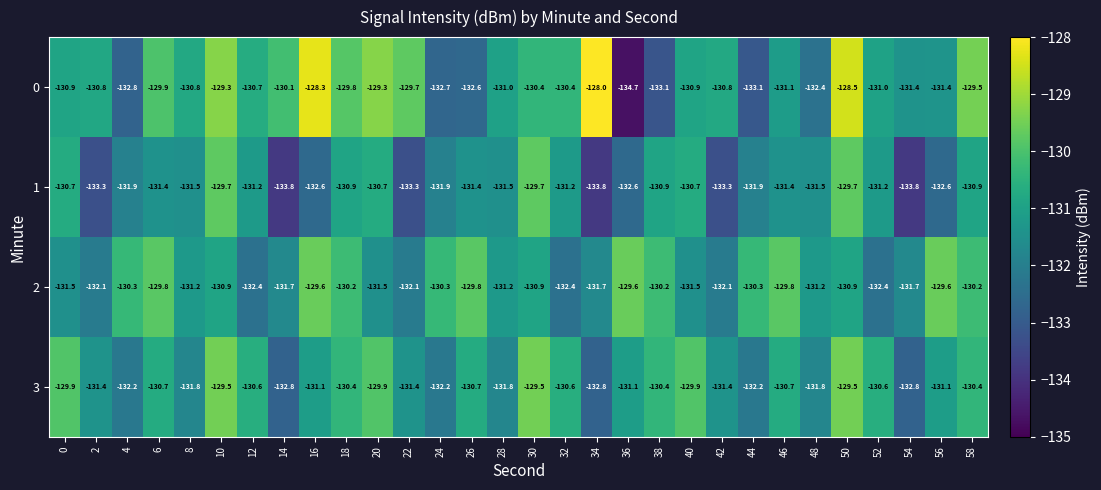

Which series has the largest range (max minus min)?

0